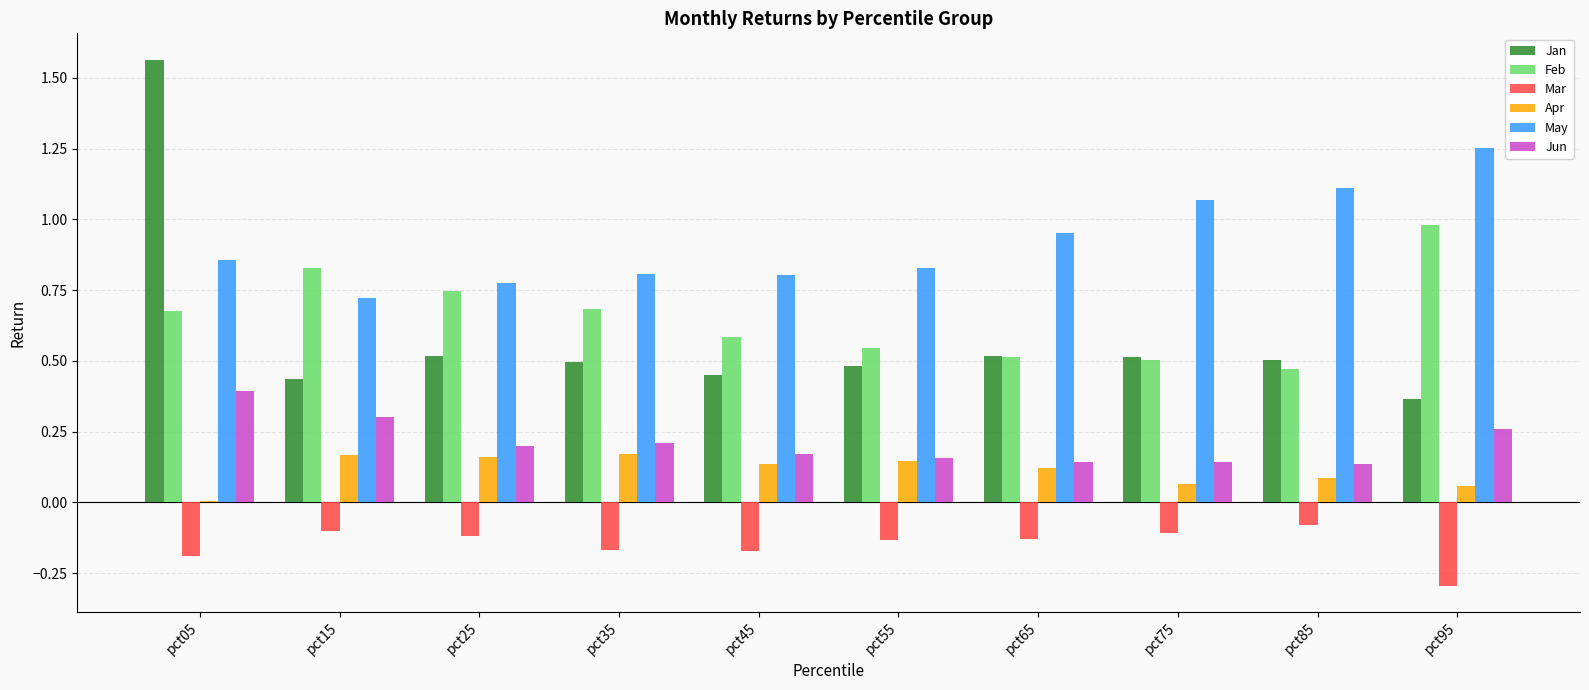

What is the difference between the second highest and minimum values in the Jan series?

0.2